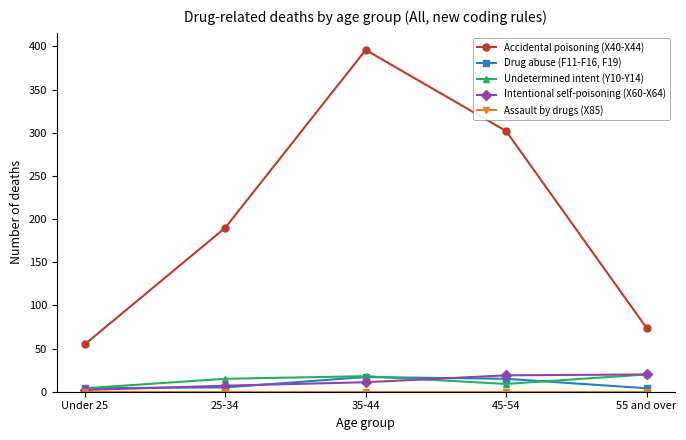

At which category does the chart reach its peak across all series?

35-44